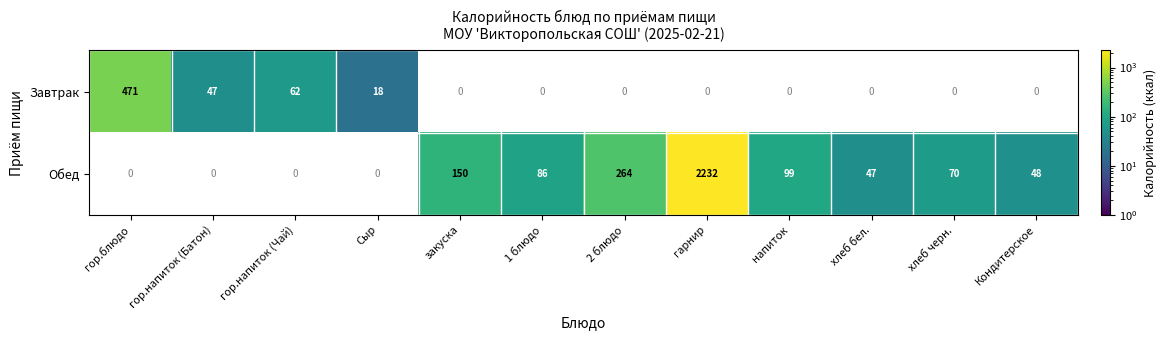

Is it true that Завтрак equals 76 at гор.напиток (Батон)?

False